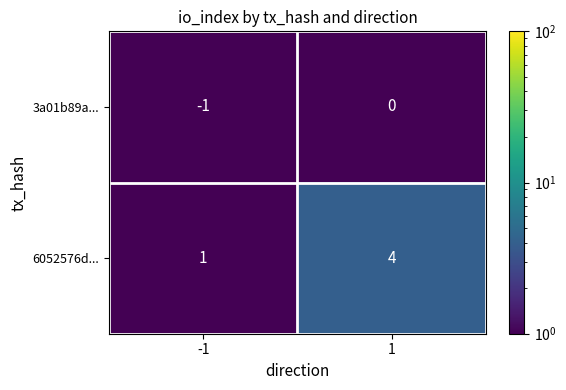

True or false: 3a01b89a... has a value of -1 at 1.

False